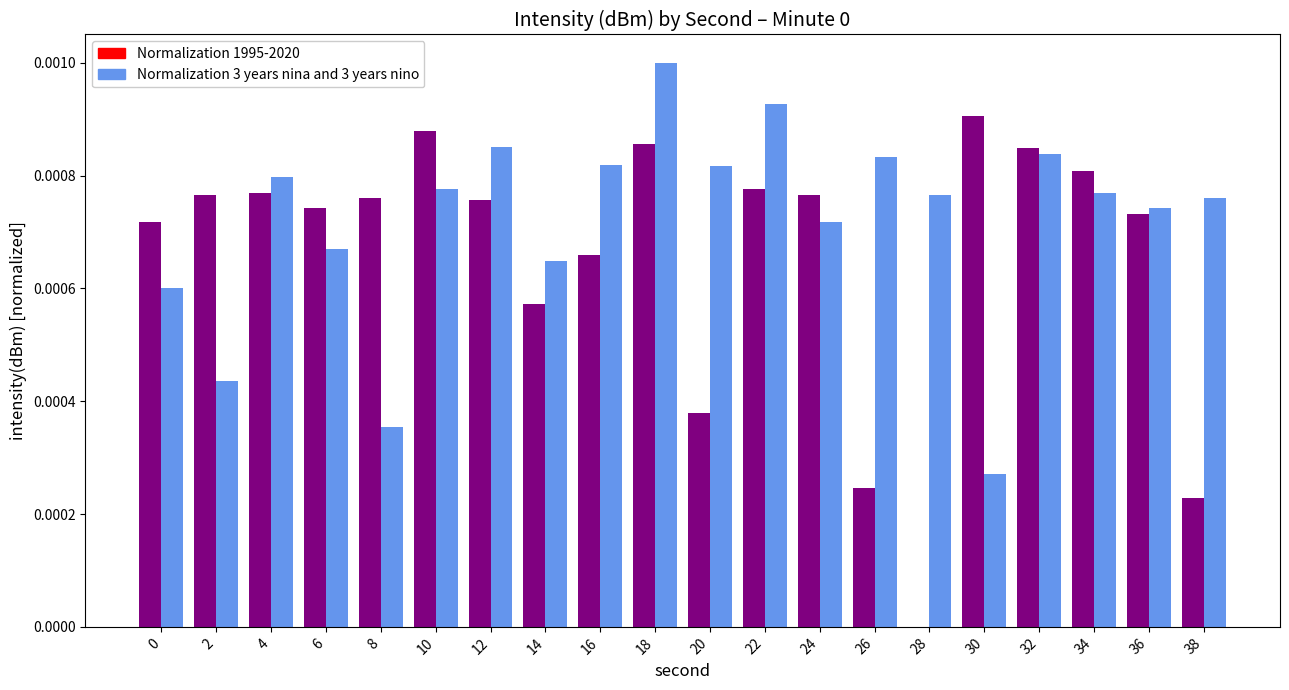

Between 28 and 36, which series saw the biggest shift?

Normalization 1995-2020